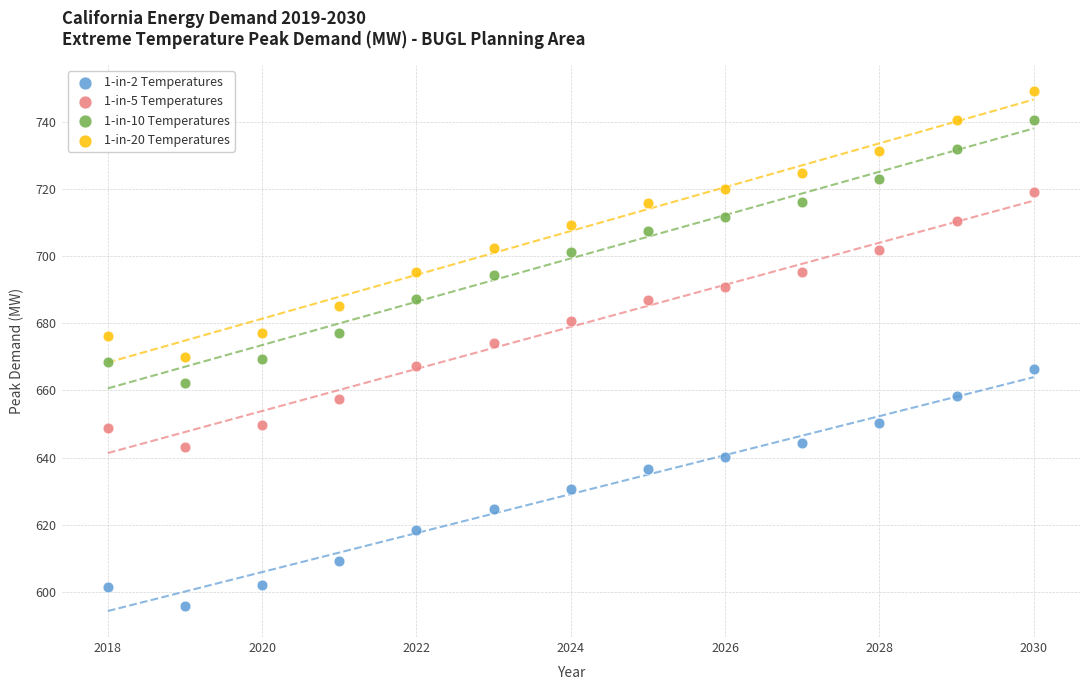

Which series reaches the maximum Y coordinate?

1-in-20 Temperatures